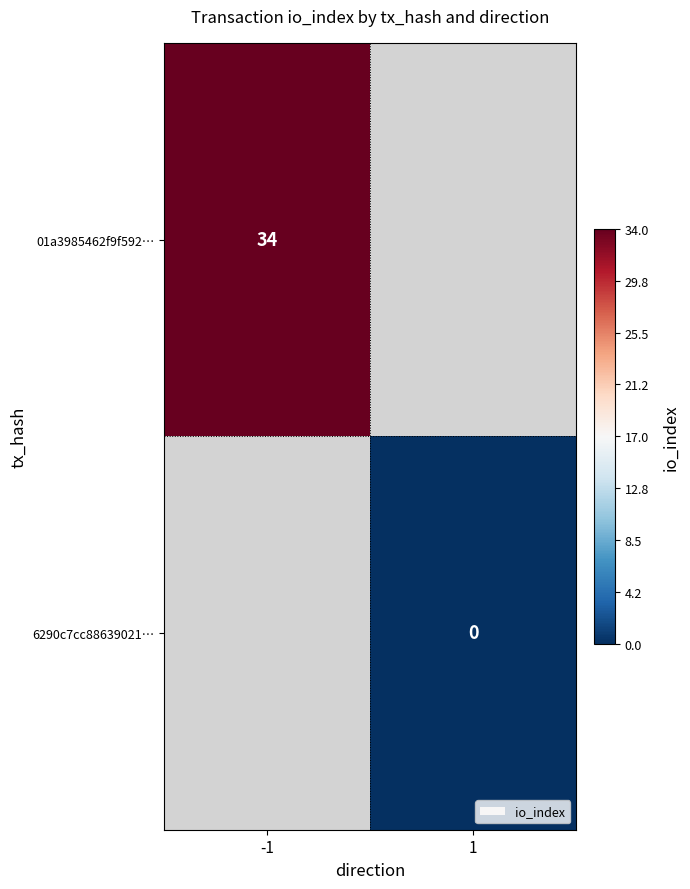

True or false: 01a3985462f9f592… has a value of 48 at -1.

False